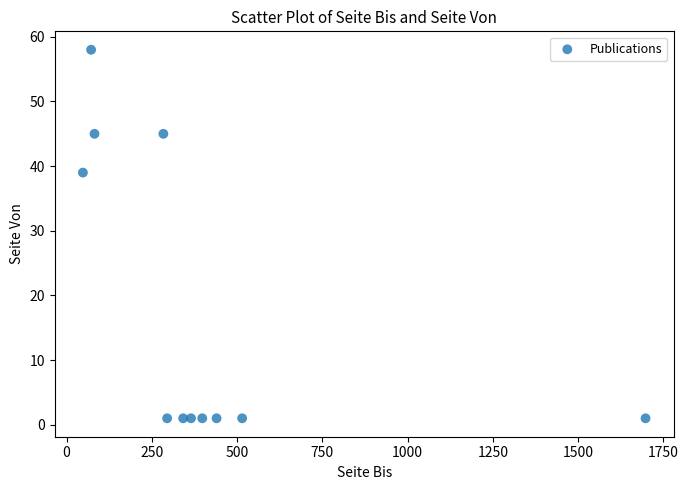

What is the average Y value?

18